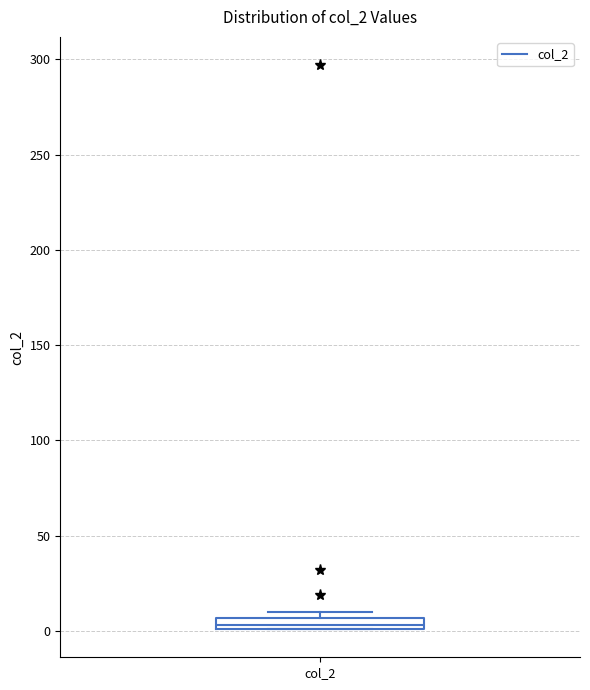

Where is the upper edge of the box for col_2 on the y-axis? The values are not printed on the chart, so give them approximately, as read against the axis.

5